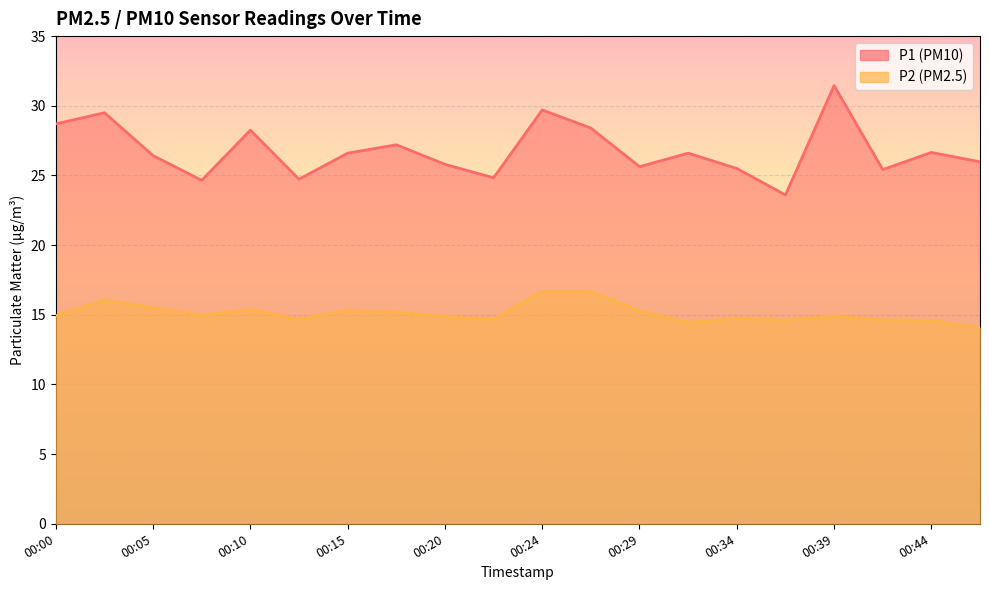

Between 00:07 and 00:10, which is larger?

00:10